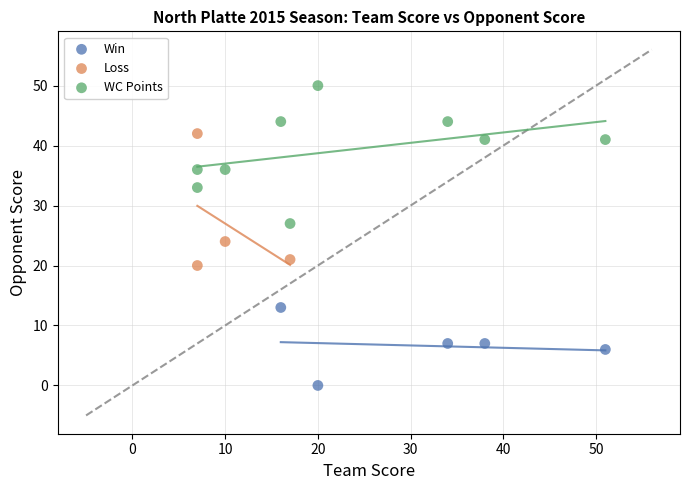

Which series contains the highest Y value?

WC Points